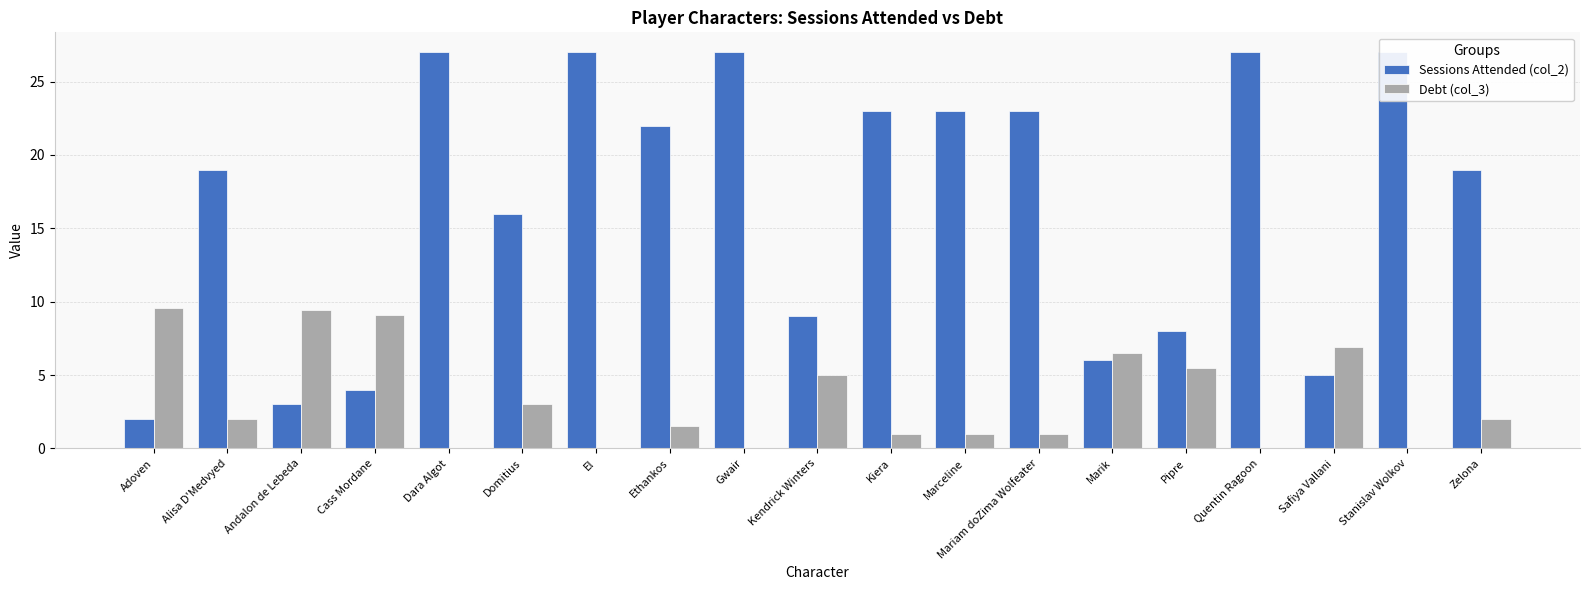

What is the sum of all Debt (col_3) values?

63.5